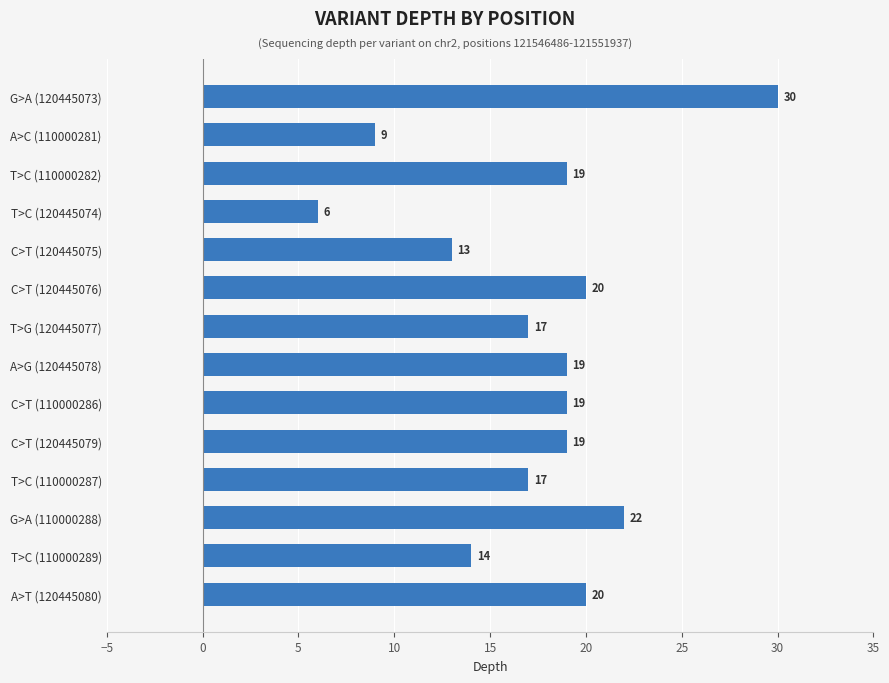

Reading top to bottom, list all the values displayed in this chart.

G>A (120445073)=30	A>C (110000281)=9	T>C (110000282)=19	T>C (120445074)=6	C>T (120445075)=13	C>T (120445076)=20	T>G (120445077)=17	A>G (120445078)=19	C>T (110000286)=19	C>T (120445079)=19	T>C (110000287)=17	G>A (110000288)=22	T>C (110000289)=14	A>T (120445080)=20